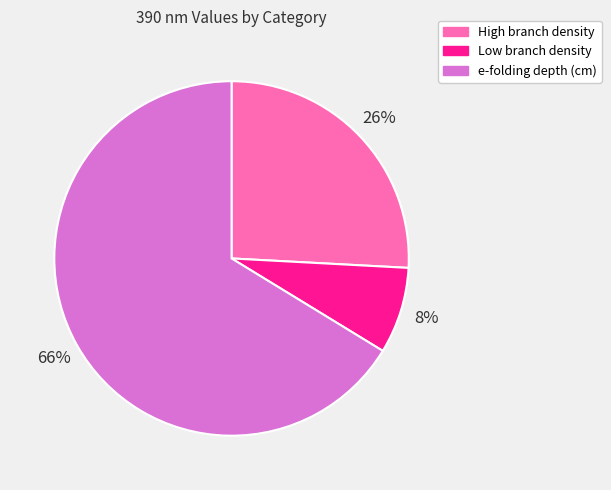

What percentage is the Low branch density slice, to the nearest percent?

8%